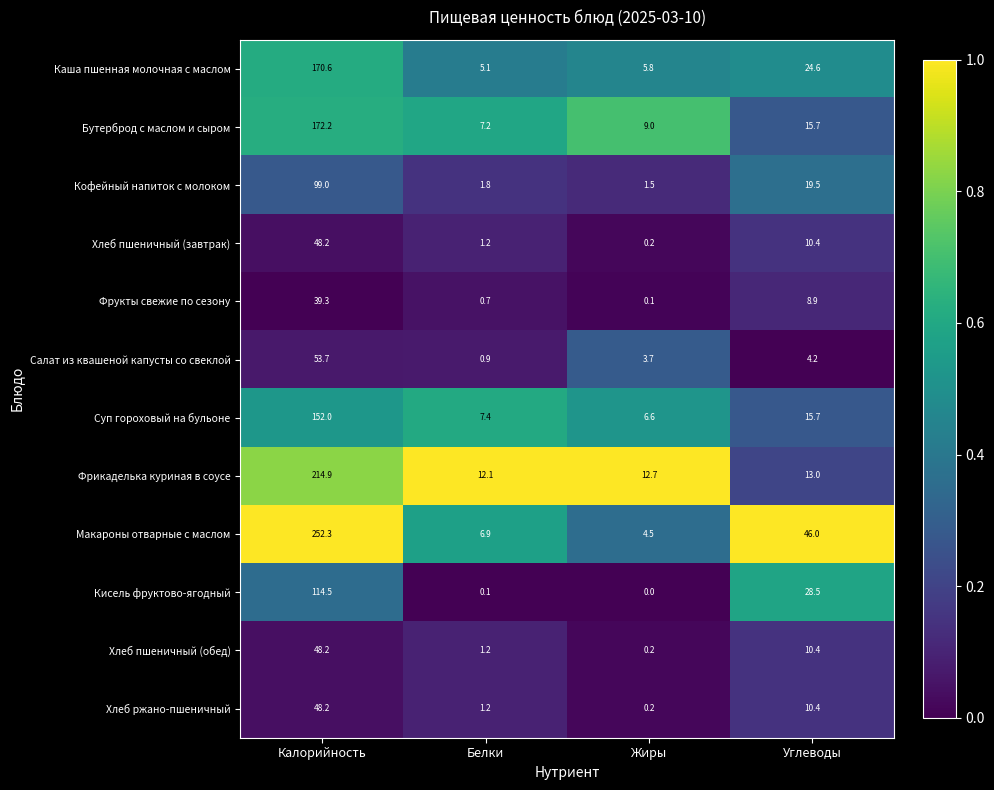

Which series changed the most between Белки and Жиры?

Салат из квашеной капусты со свеклой